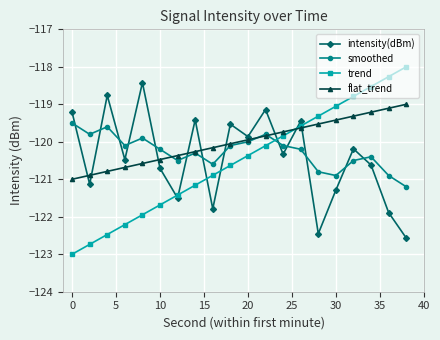

After their last crossing, which series has the higher values: intensity(dBm) or smoothed?

smoothed